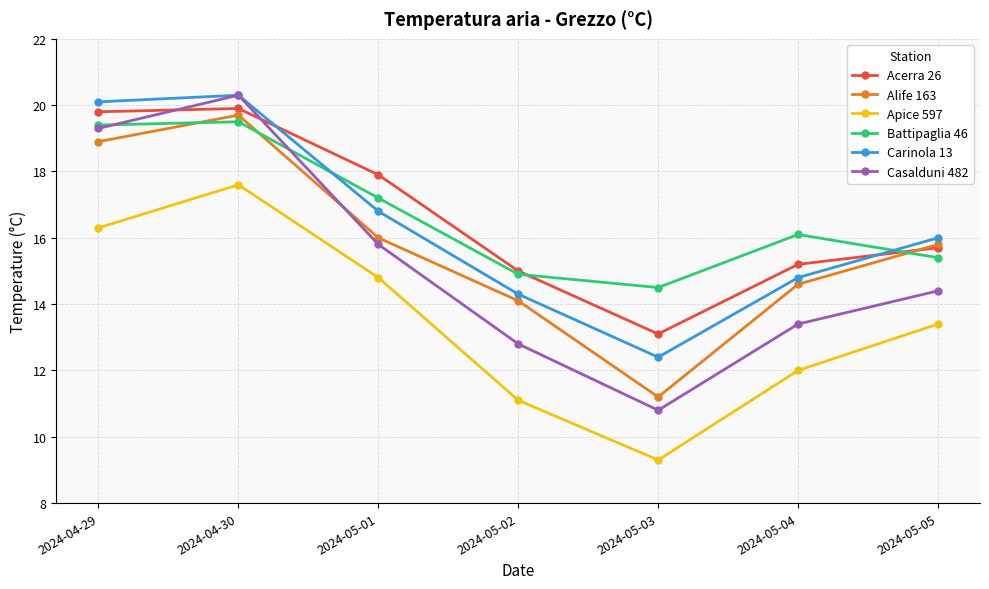

What is the total value across all series at 2024-04-29?

113.8